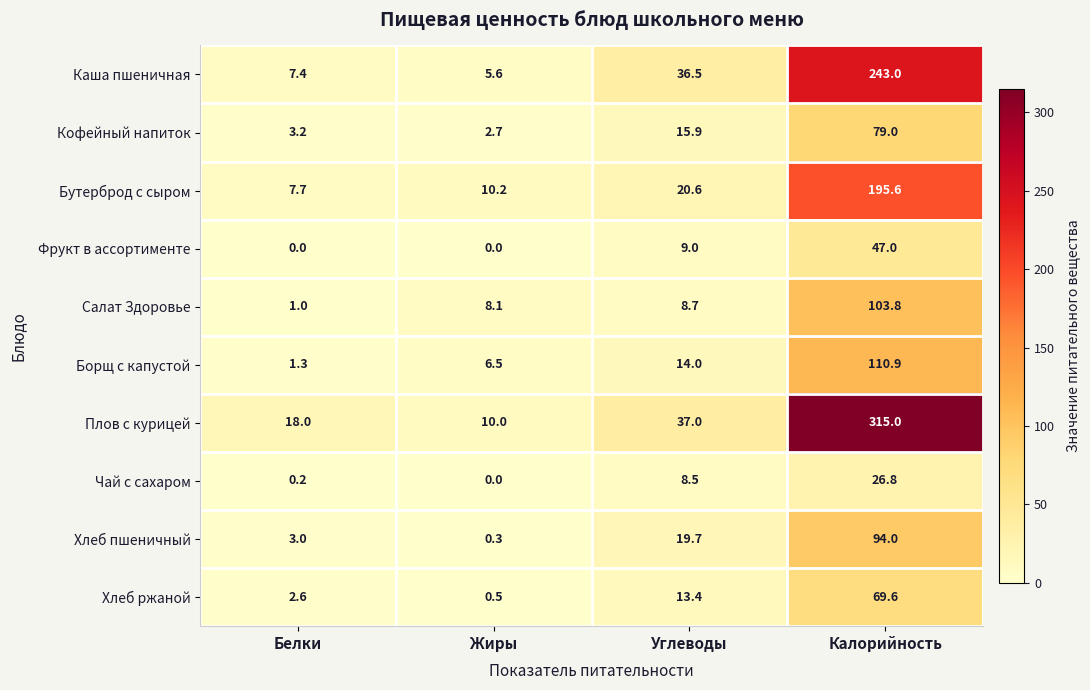

What is the total value across all series at Белки?

44.4